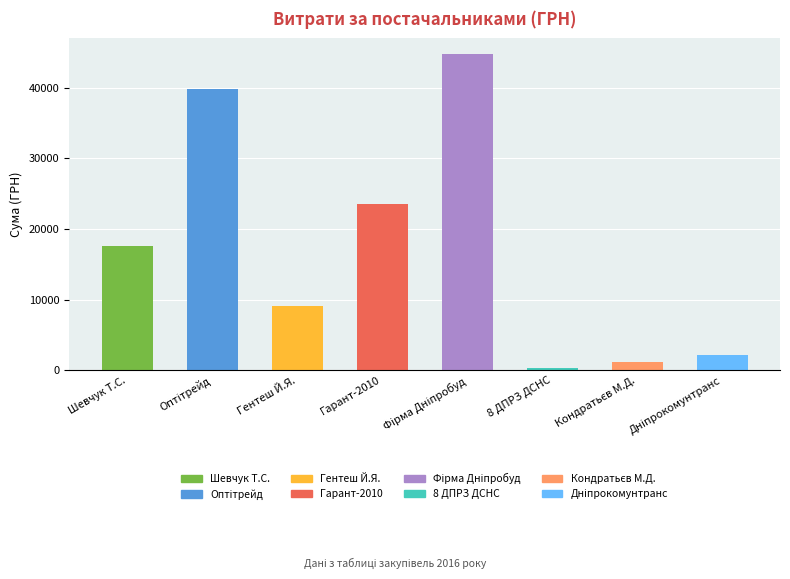

What is the value of the 4th bar from the left?

23590.0